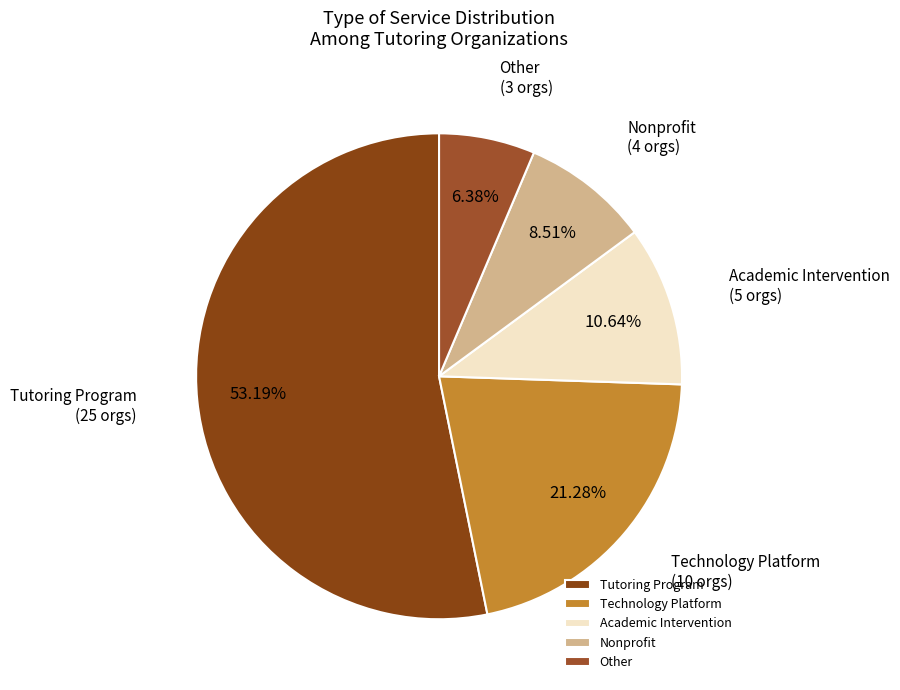

To the nearest percent, what portion does Tutoring Program represent?

53%